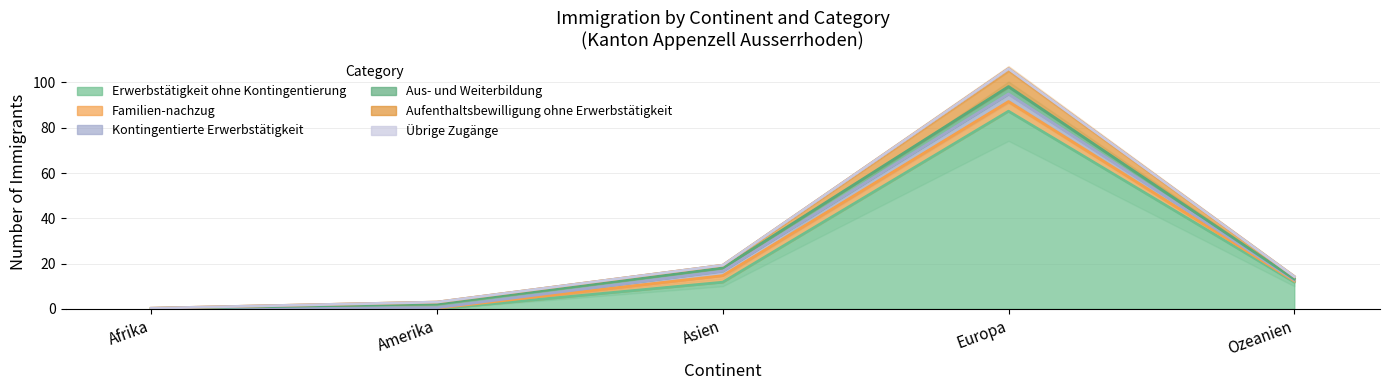

At which category is the sum across all series the highest?

Europa